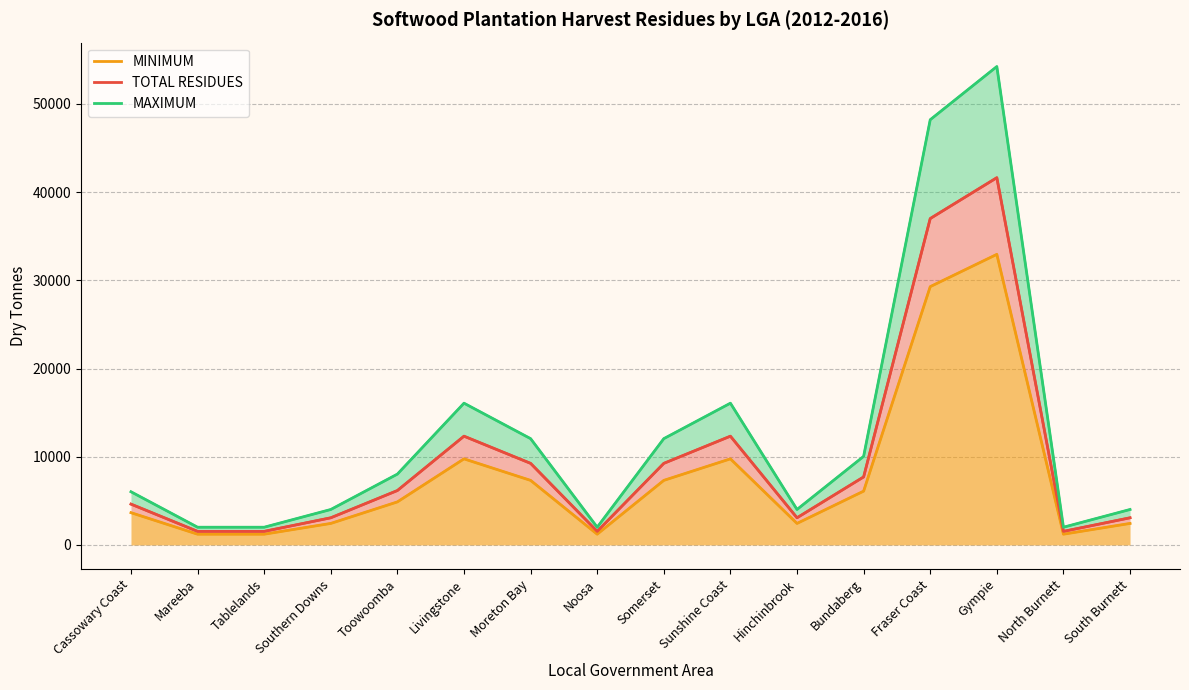

How many values in the MINIMUM series exceed 4880?

7